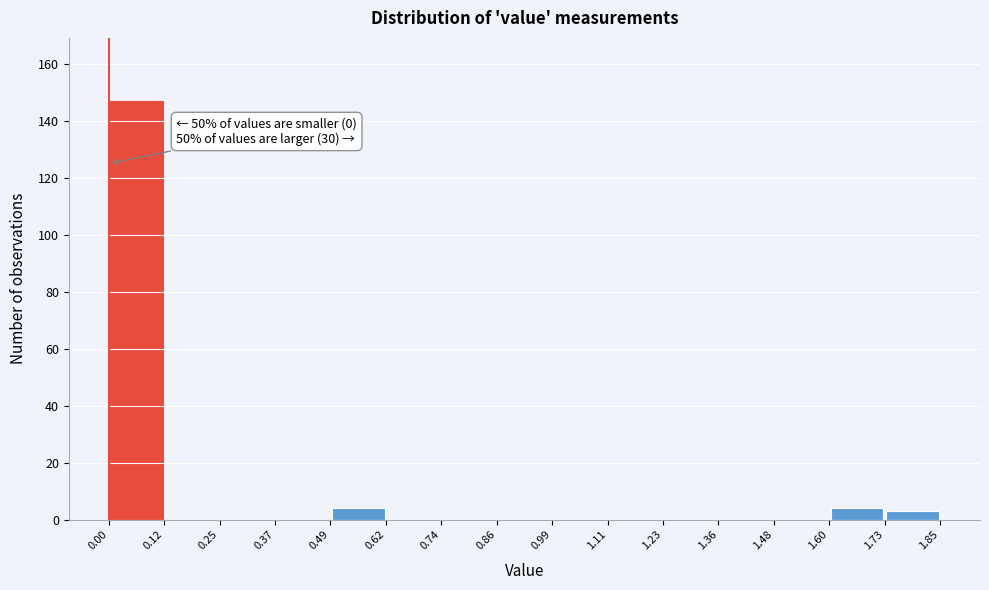

Over which range of the x-axis is the bar tallest?

0.00 to 0.12